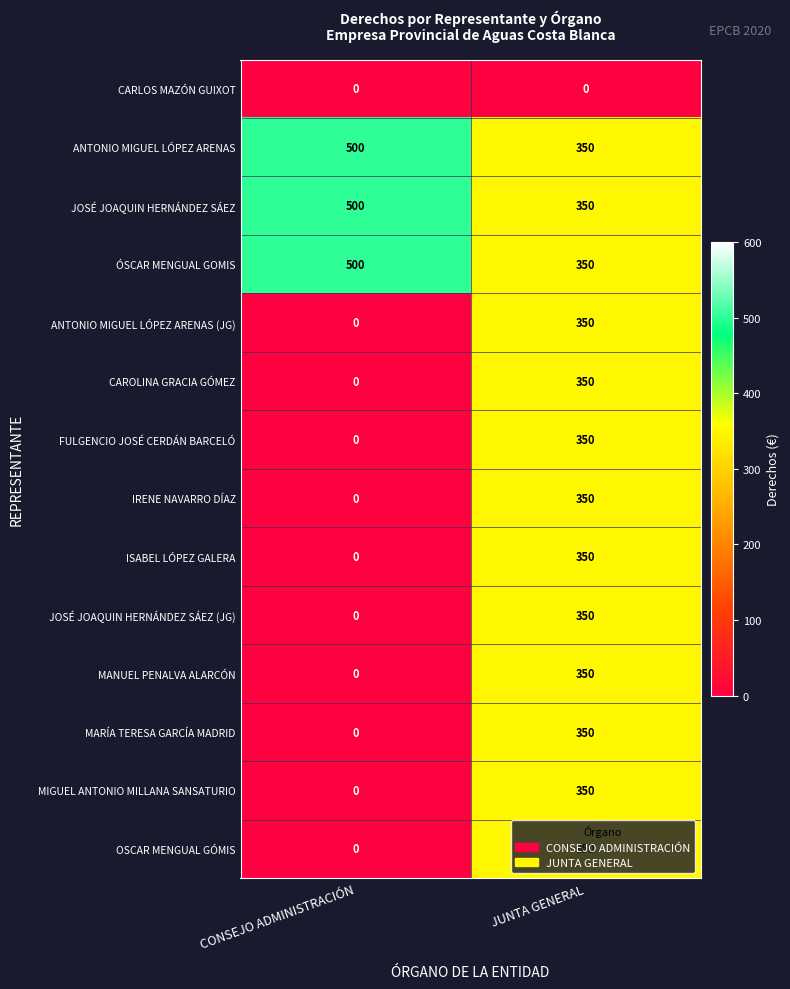

What is the greatest value displayed?

500